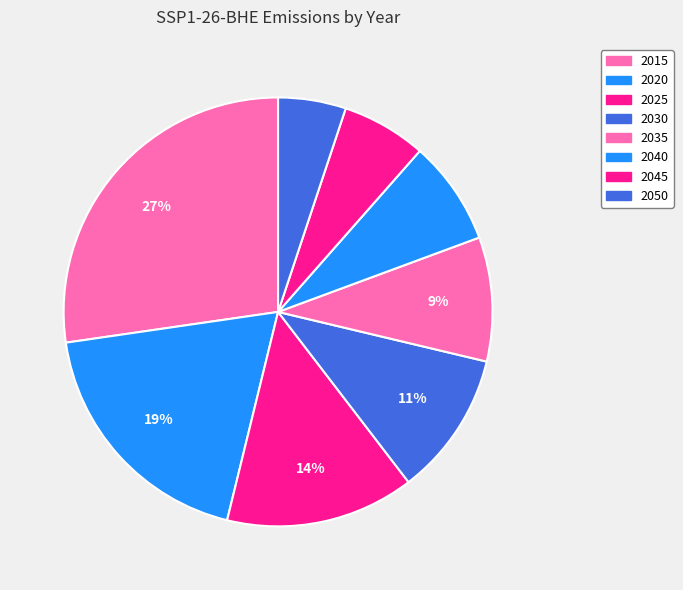

To the nearest percent, what is the average slice percentage?

12%